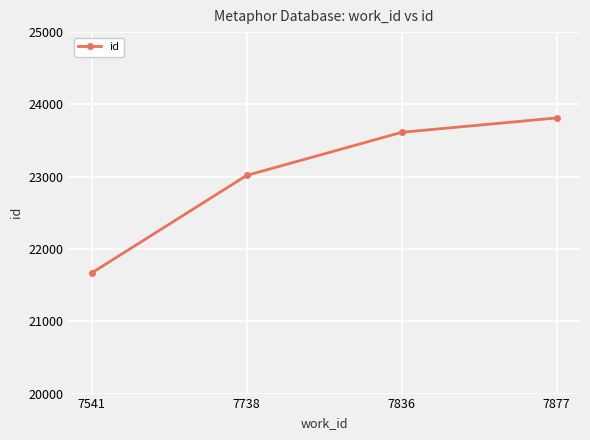

Reading right to left, extract all data points from this chart.

23813	23614	23018	21668